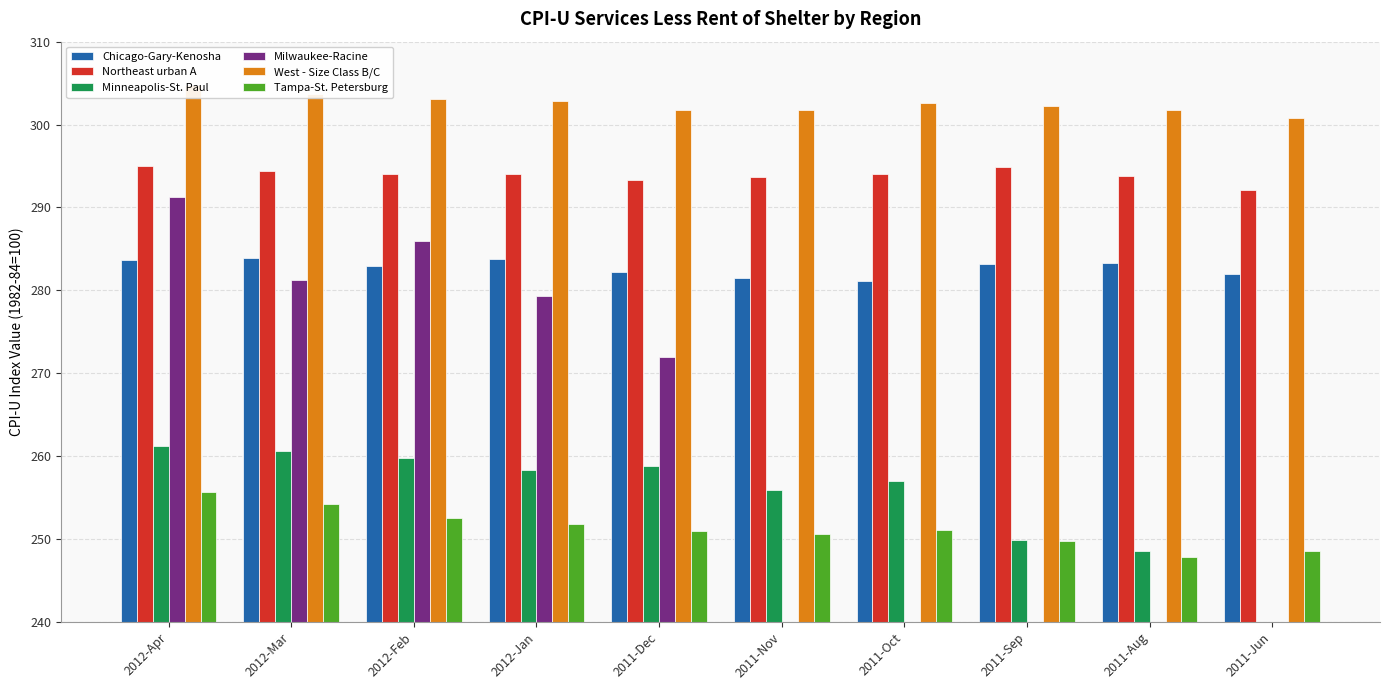

Rank the series at 2011-Dec from highest to lowest value.

West - Size Class B/C, Northeast urban A, Chicago-Gary-Kenosha, Milwaukee-Racine, Minneapolis-St. Paul, Tampa-St. Petersburg